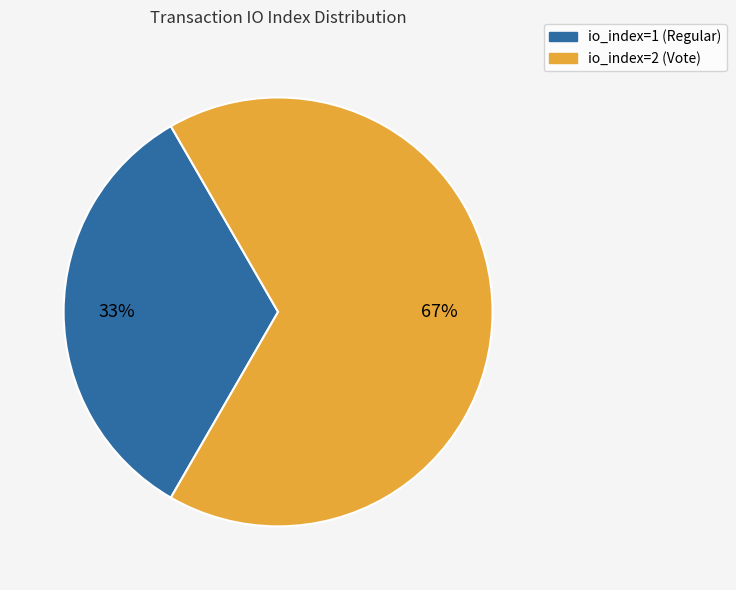

To the nearest percent, what is the average slice percentage?

50%